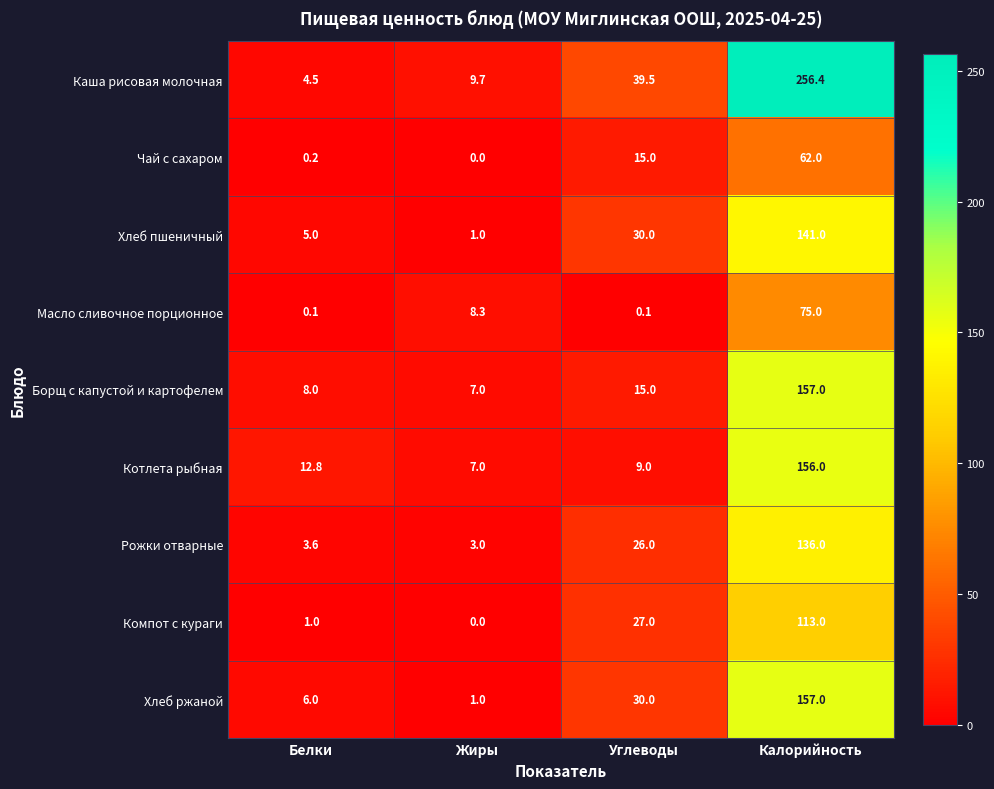

What is the sum of the Котлета рыбная values at Жиры and Калорийность?

163.0